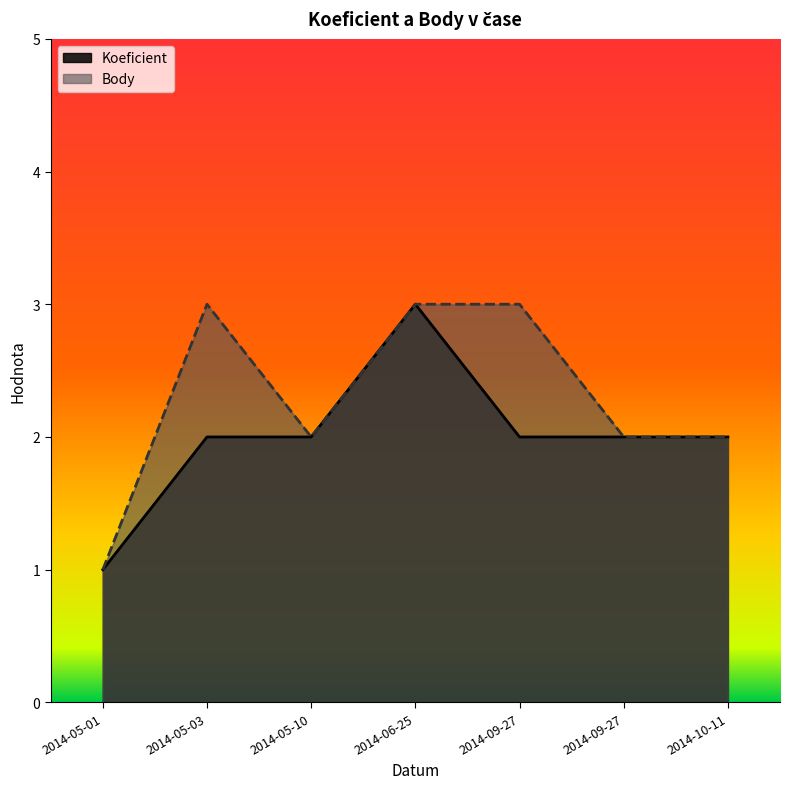

Which series has the largest total across all categories?

Body